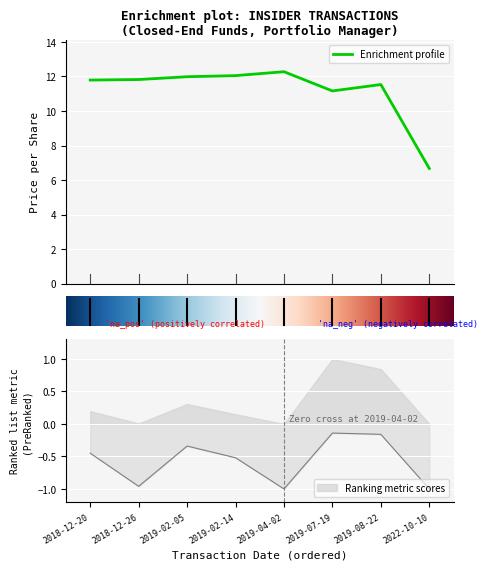

Does the chart display data point markers on the line(s)?

No